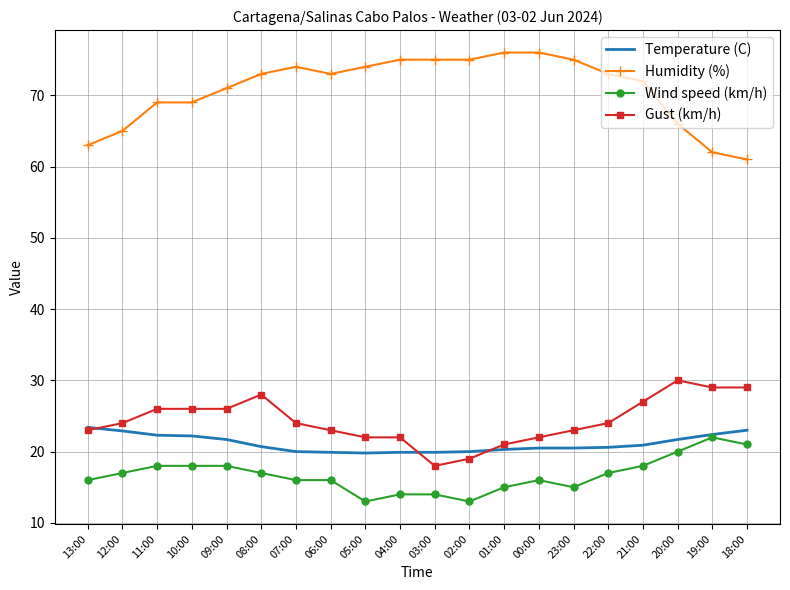

The Temperature (C) series shows 8.3 at 01:00. True or false?

False